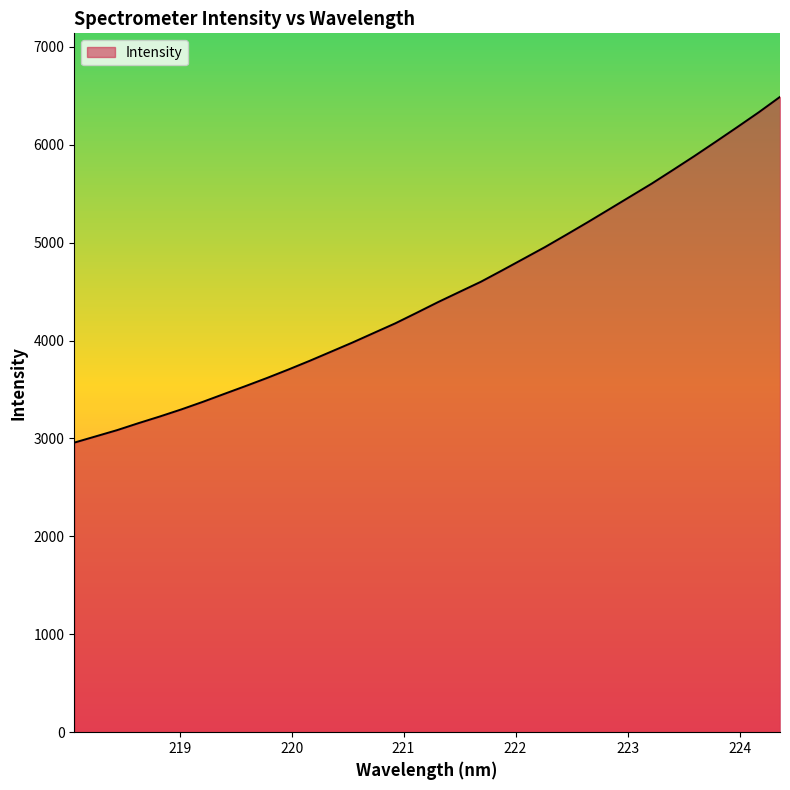

What is the smallest value displayed?

2957.8